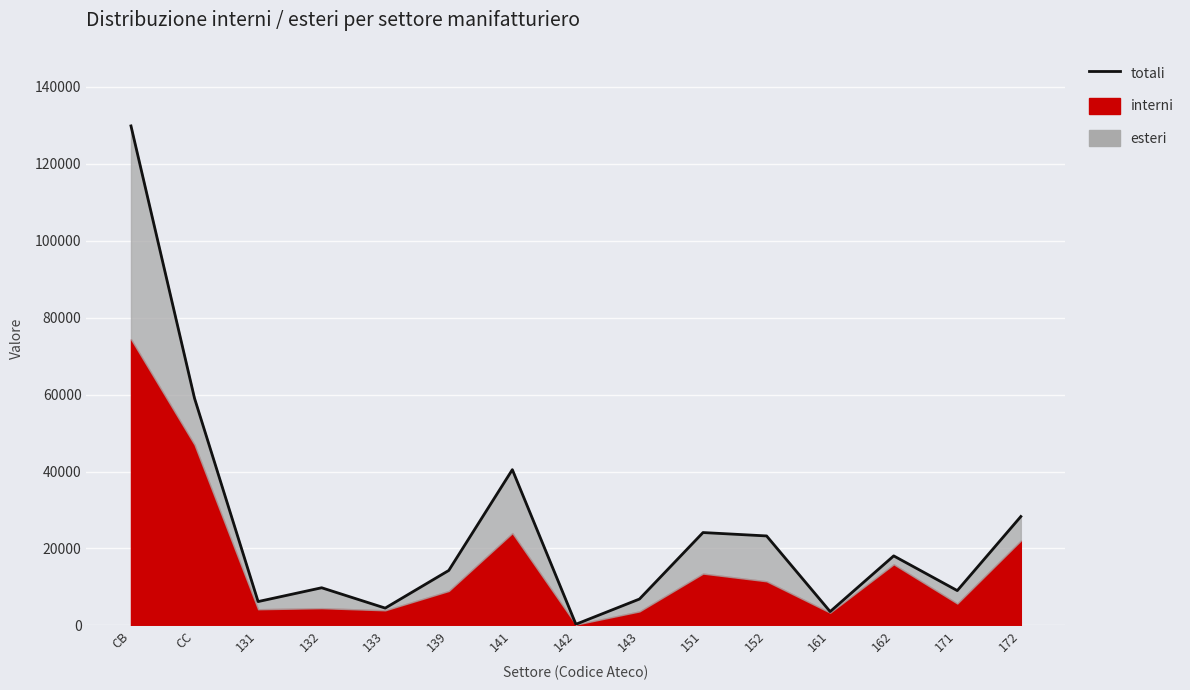

What is the difference between the maximum and minimum values?

129510